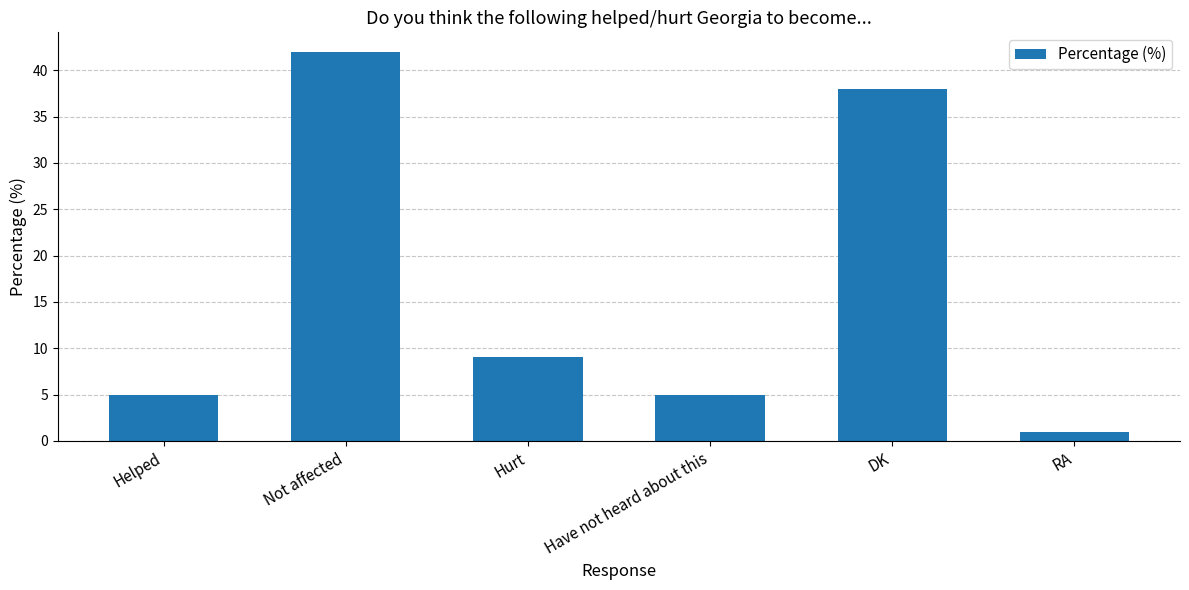

True or false: the data shows 8 at Have not heard about this.

False